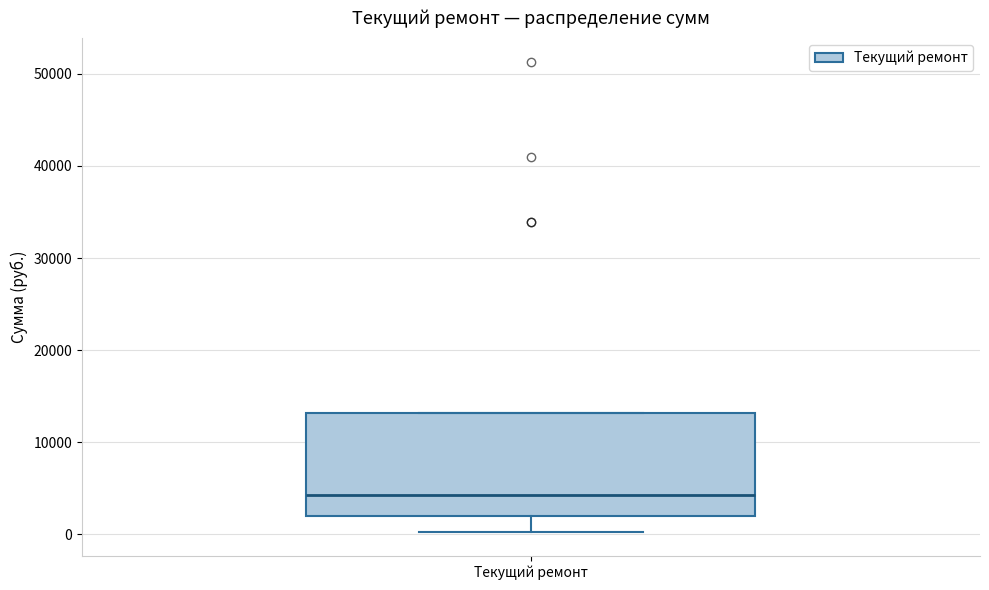

Read this box plot against the y-axis: the position of the median line, the range covered by the box, and the ends of both whiskers. The values are not printed on the chart, so give them approximately, as read against the axis.

median 4000, box 2000 to 13000, whiskers 0 to 13000